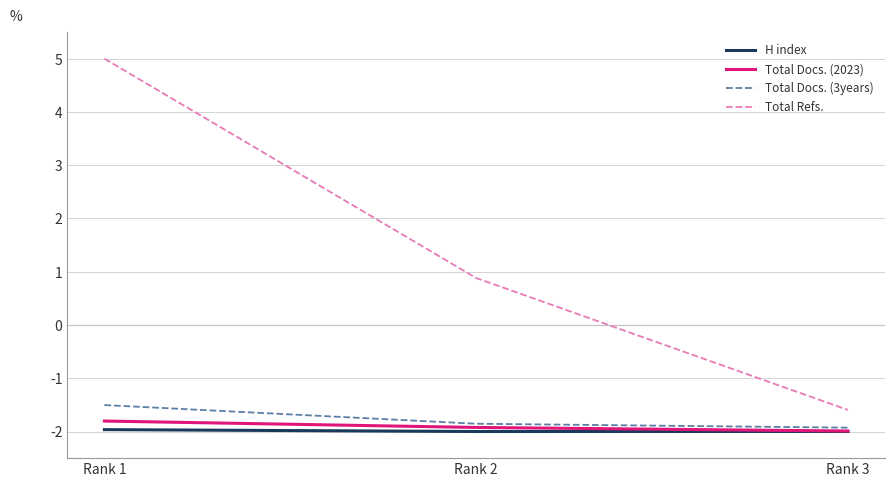

Rank the series at Rank 1 from lowest to highest value.

H index, Total Docs. (2023), Total Docs. (3years), Total Refs.